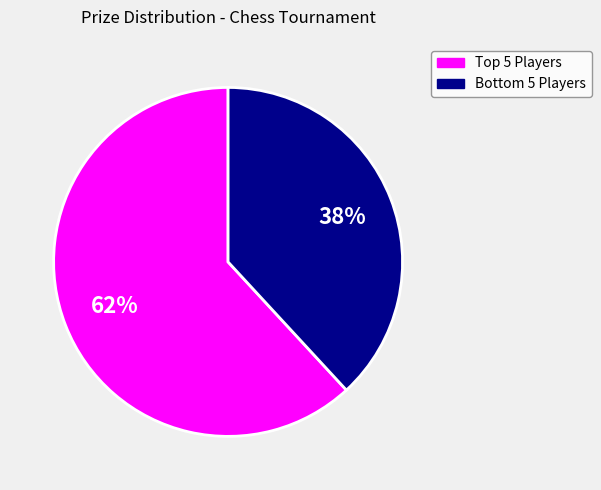

Is there any slice that represents more than half of the pie?

Yes